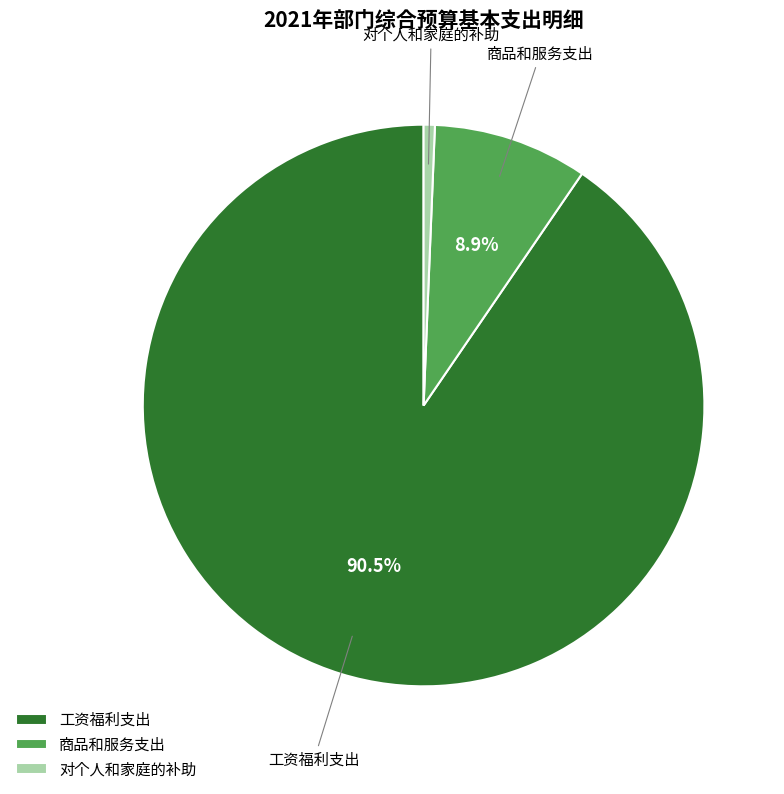

Combined, do 工资福利支出 and 商品和服务支出 account for over 50%?

Yes